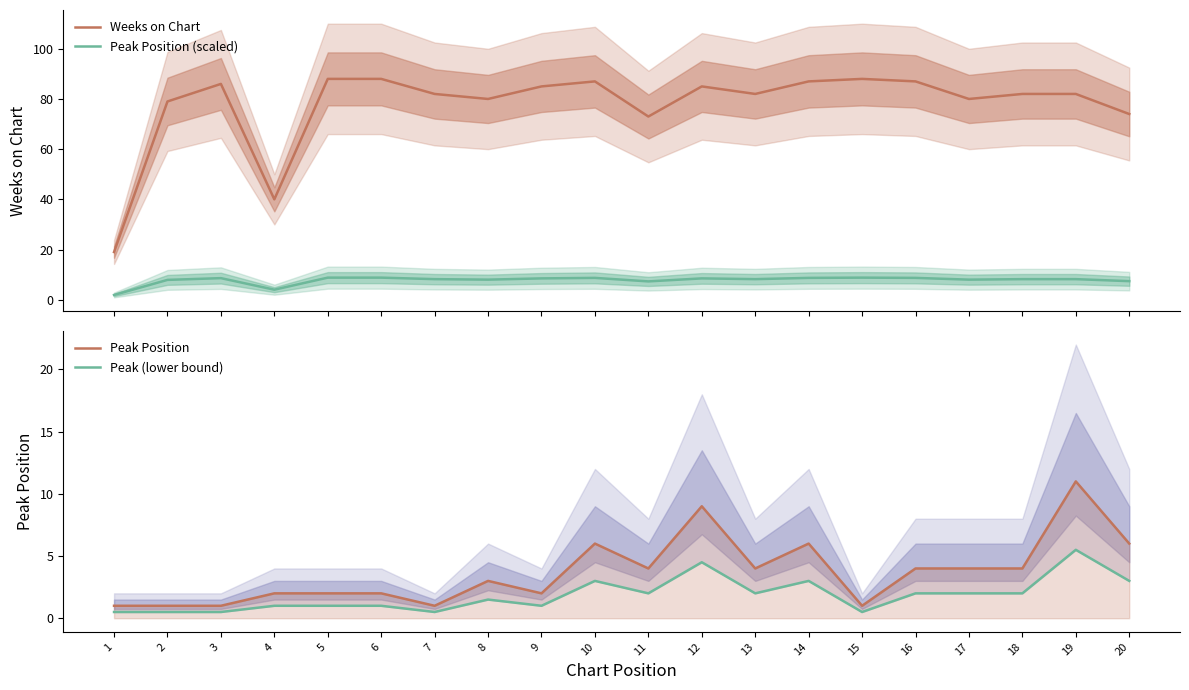

Which series has the largest range (max minus min)?

Weeks on Chart